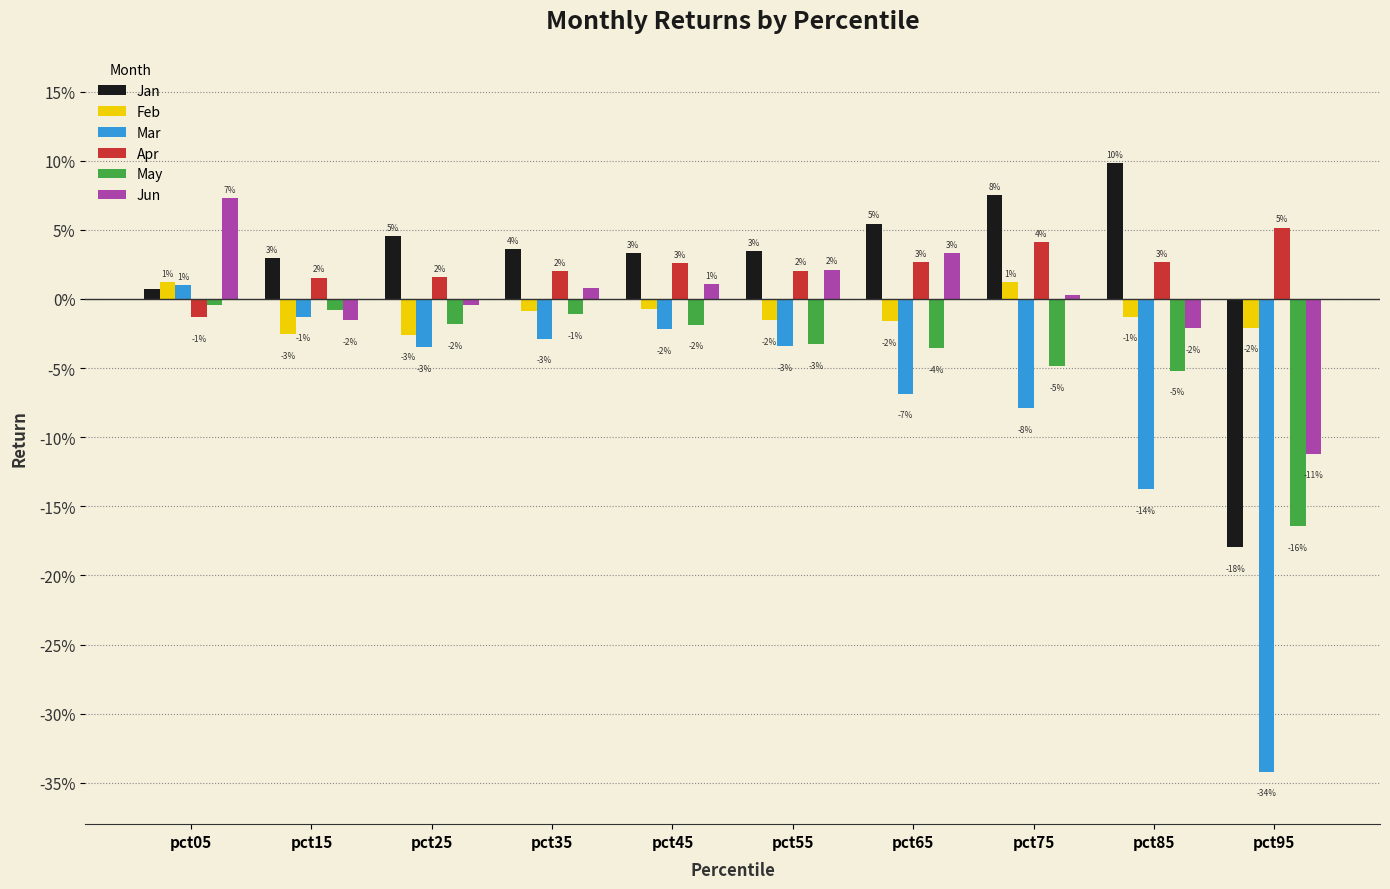

Which has a higher value, pct75 or pct65?

pct75